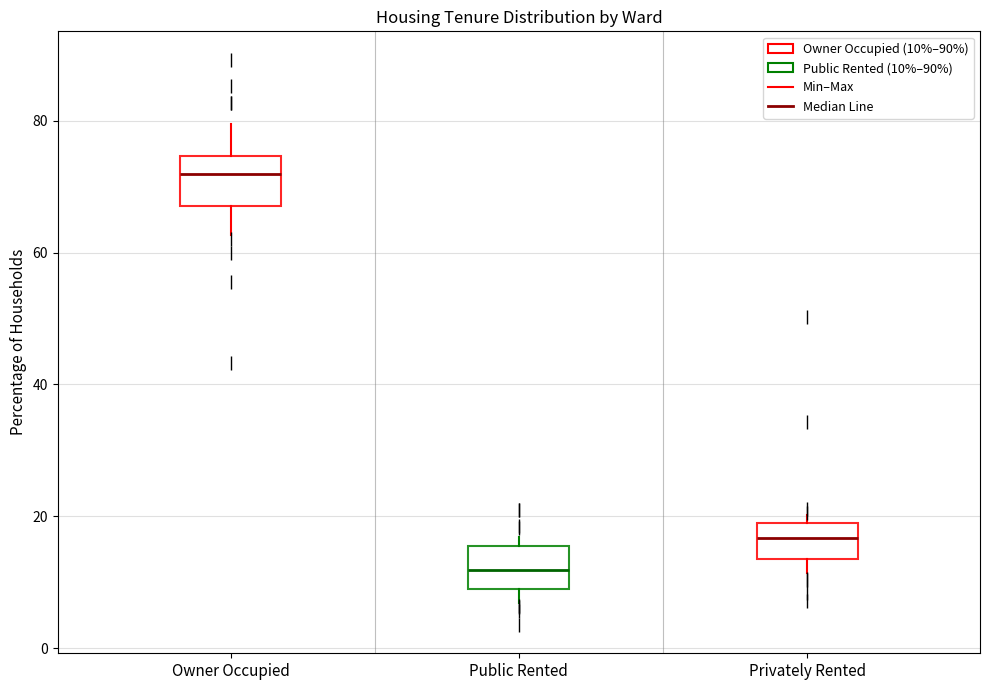

Where does the median line of the box for Privately Rented sit on the y-axis? The values are not printed on the chart, so give them approximately, as read against the axis.

16